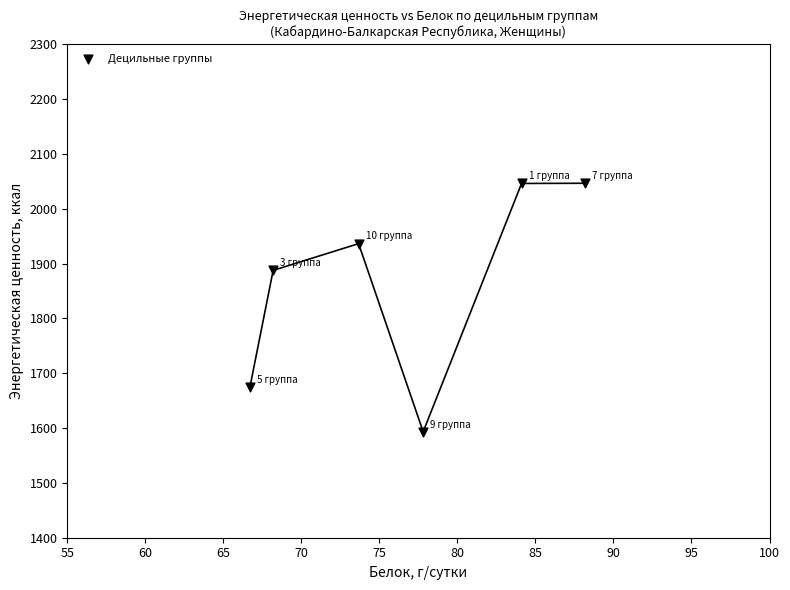

What Y value in the scatter plot is closest to 1819?

1887.5